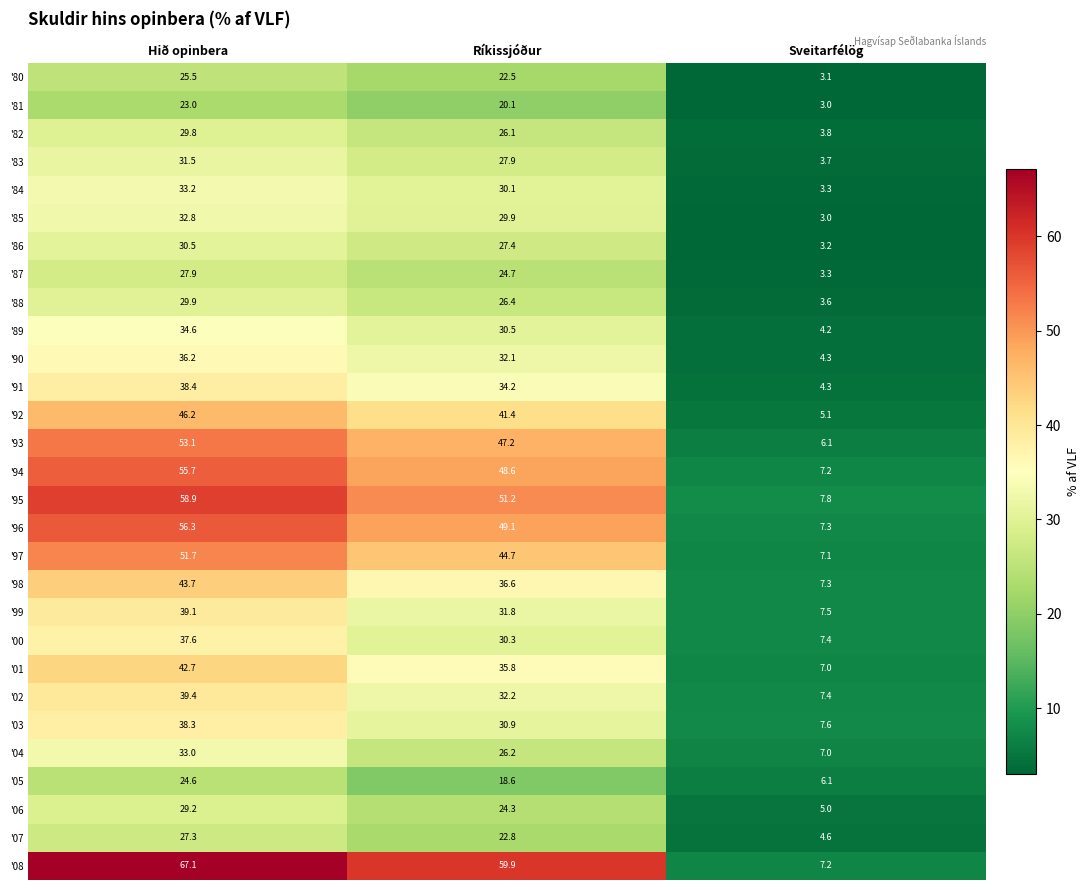

Is it true that '90 equals 50.1 at Hið opinbera?

False